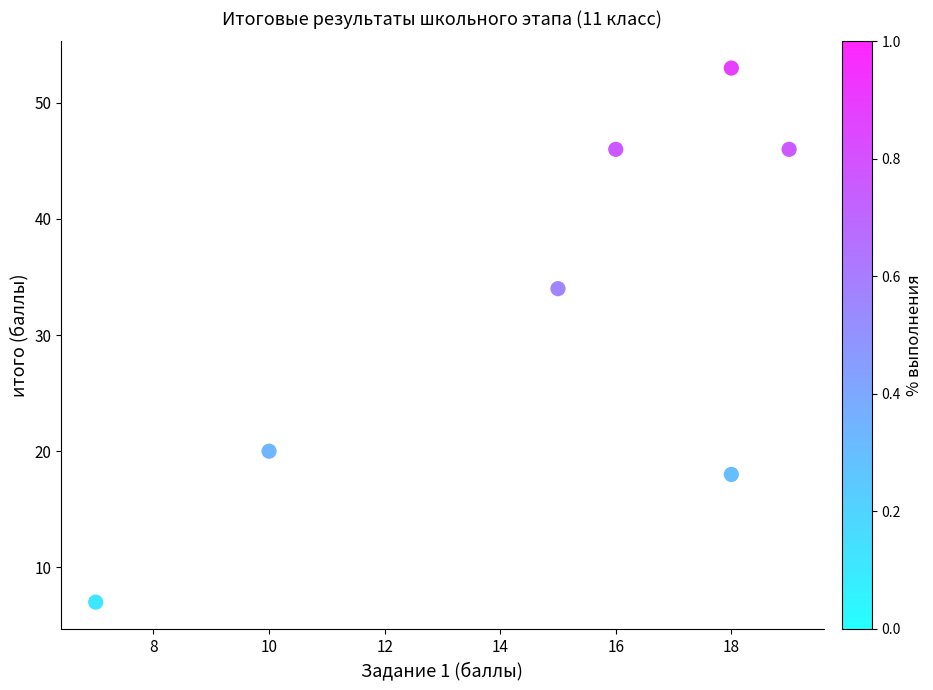

What is the range of X values (max minus min)?

12